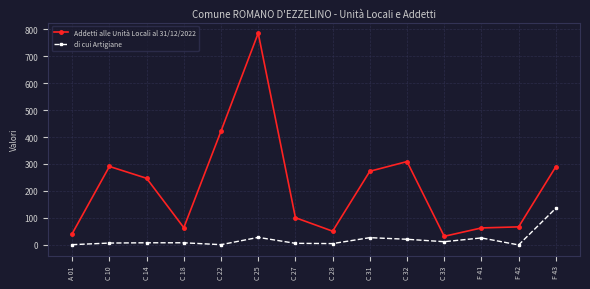

Rank the series at C 25 from lowest to highest value.

di cui Artigiane, Addetti alle Unità Locali al 31/12/2022